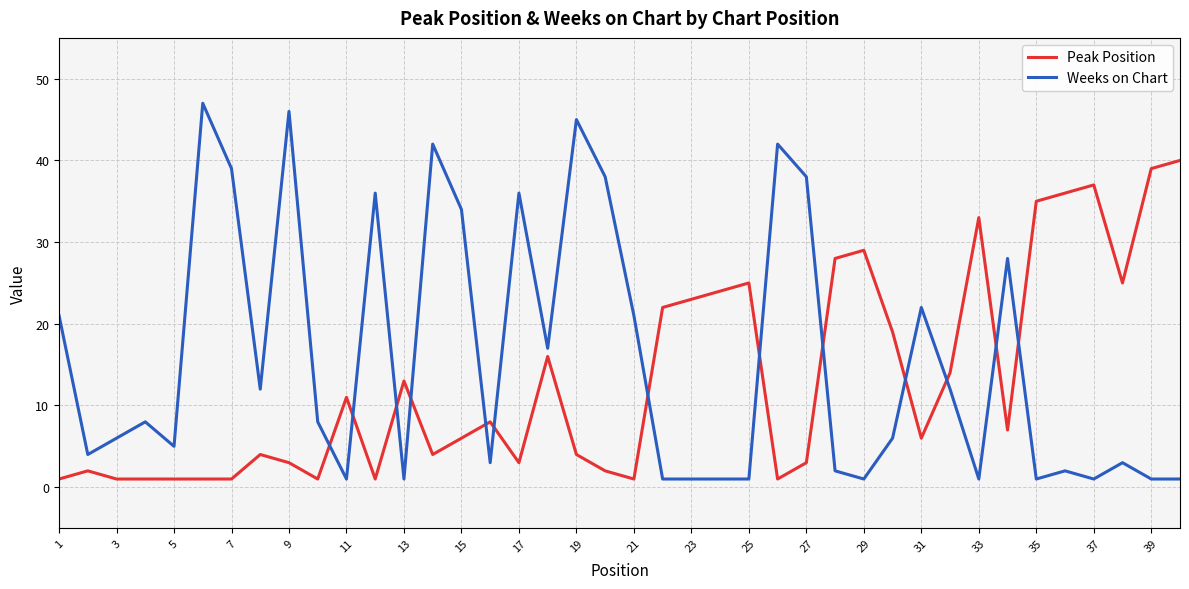

Rank the series by their maximum value, from lowest to highest.

Peak Position, Weeks on Chart